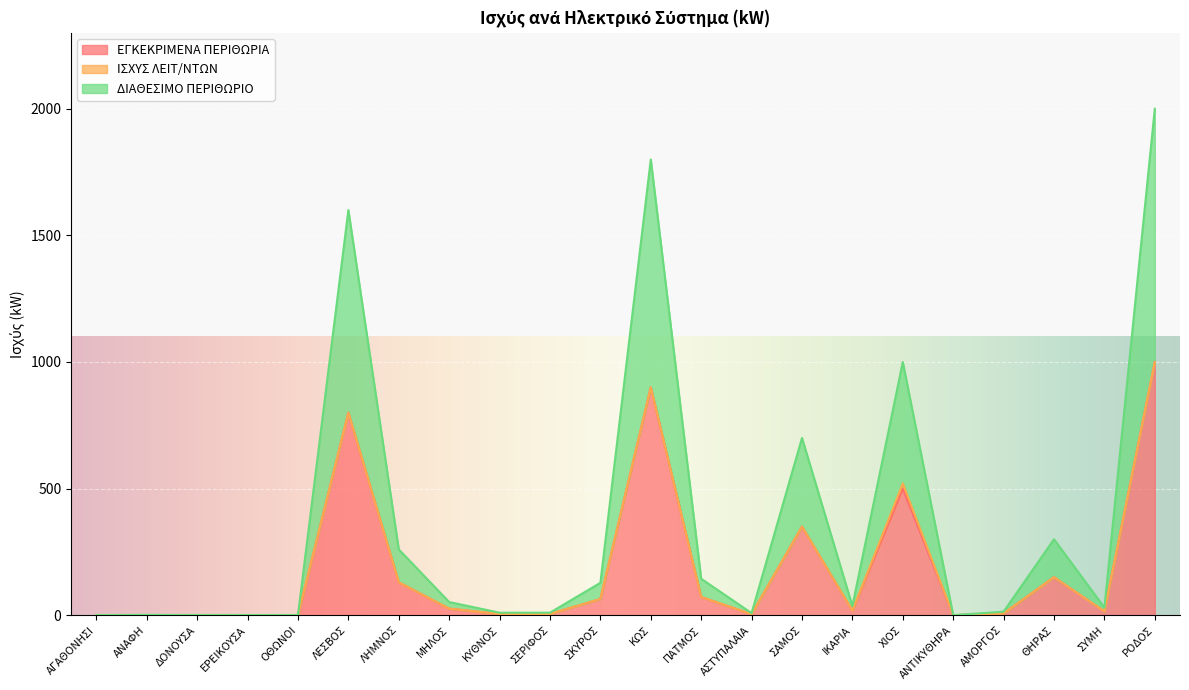

True or false: ΕΓΚΕΚΡΙΜΕΝΑ ΠΕΡΙΘΩΡΙΑ and ΔΙΑΘΕΣΙΜΟ ΠΕΡΙΘΩΡΙΟ cross at least once.

False